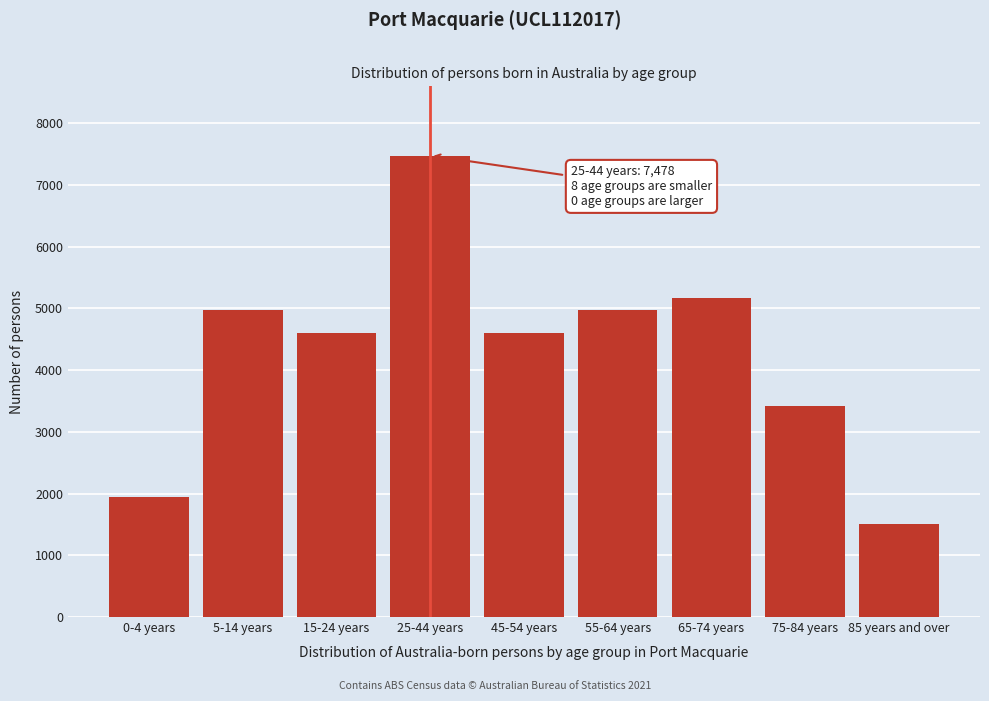

What value does the data have at 75-84 years, to the nearest 50?

3400